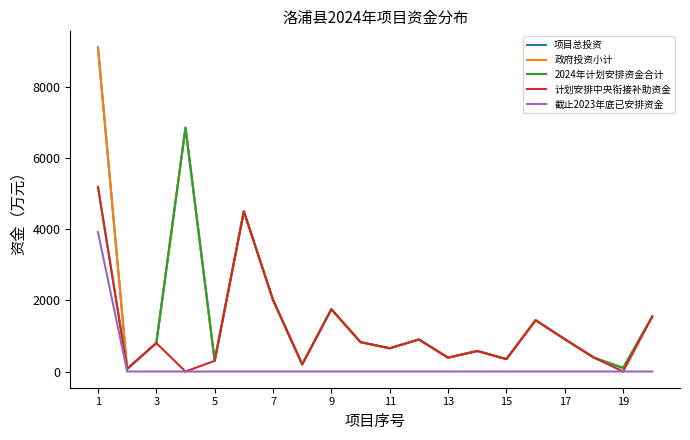

Does the chart have visible grid lines?

No